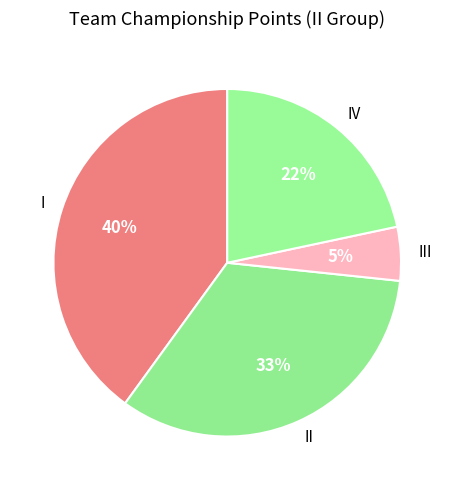

Does any single category account for the majority?

No